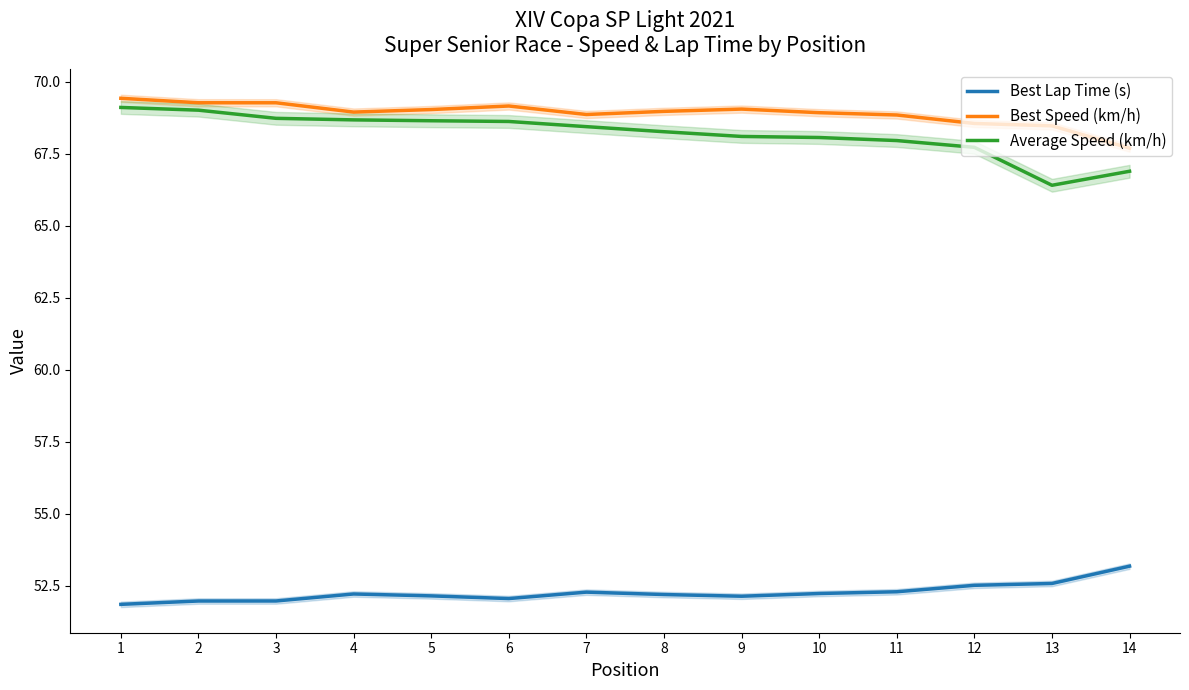

What is the difference between the Average Speed (km/h) values at 7 and 9?

0.3